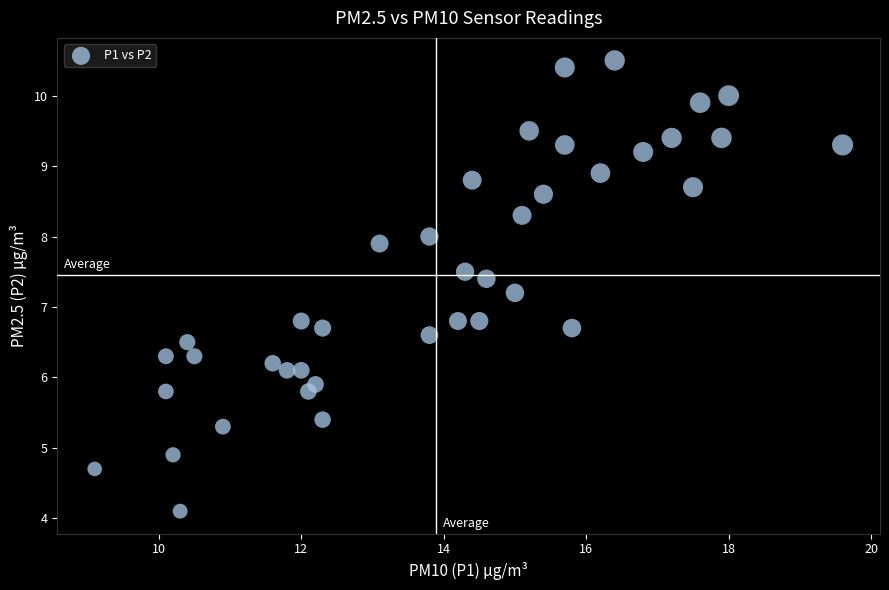

What is the range of X values (max minus min)?

10.5